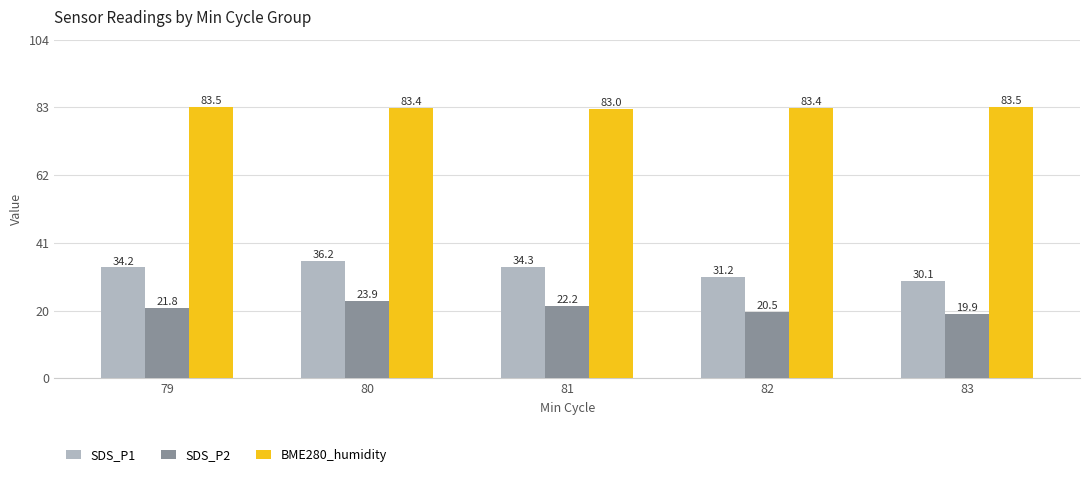

What is the sum of the SDS_P1 values at 80 and 83?

66.4